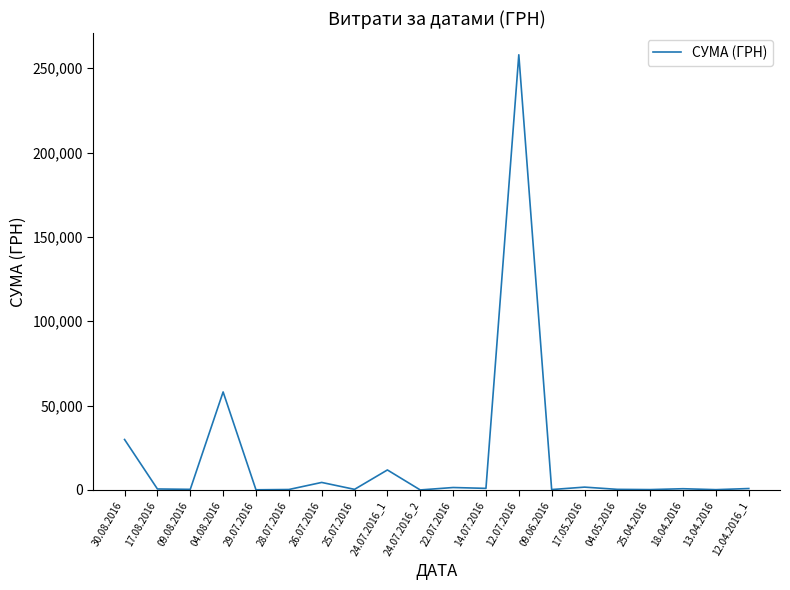

What is the maximum value shown in the chart?

258001.8